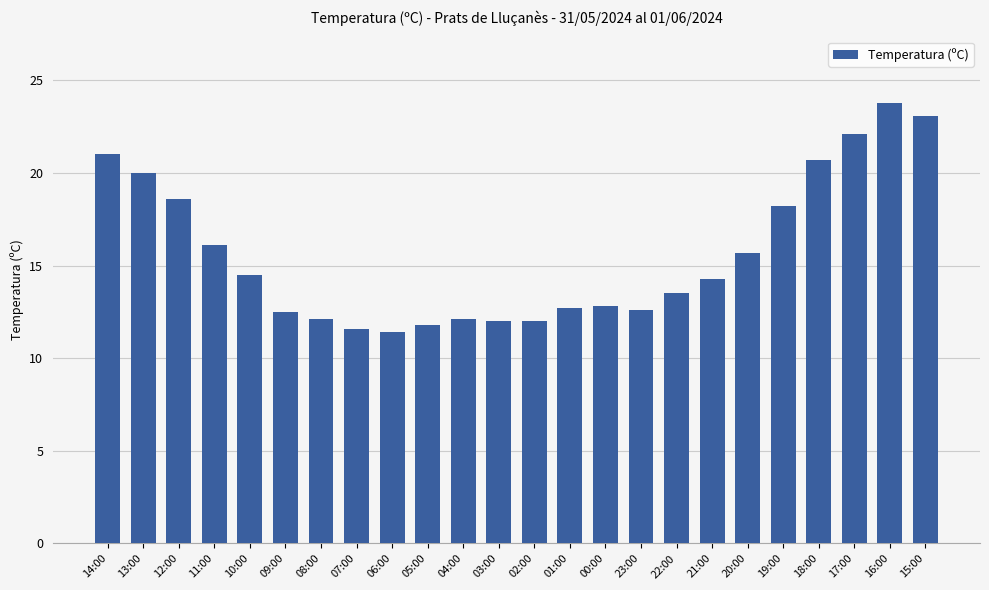

How many bars are there in total?

24